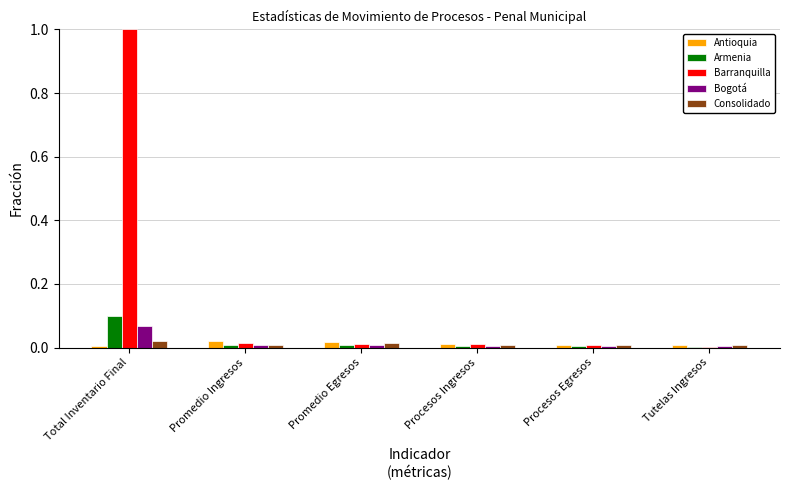

What is the greatest value displayed?

1.0